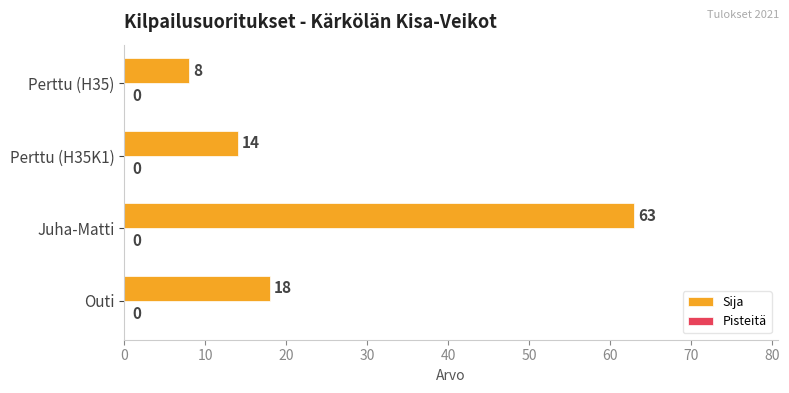

What is the change in value from Juha-Matti to Perttu (H35K1)?

-49